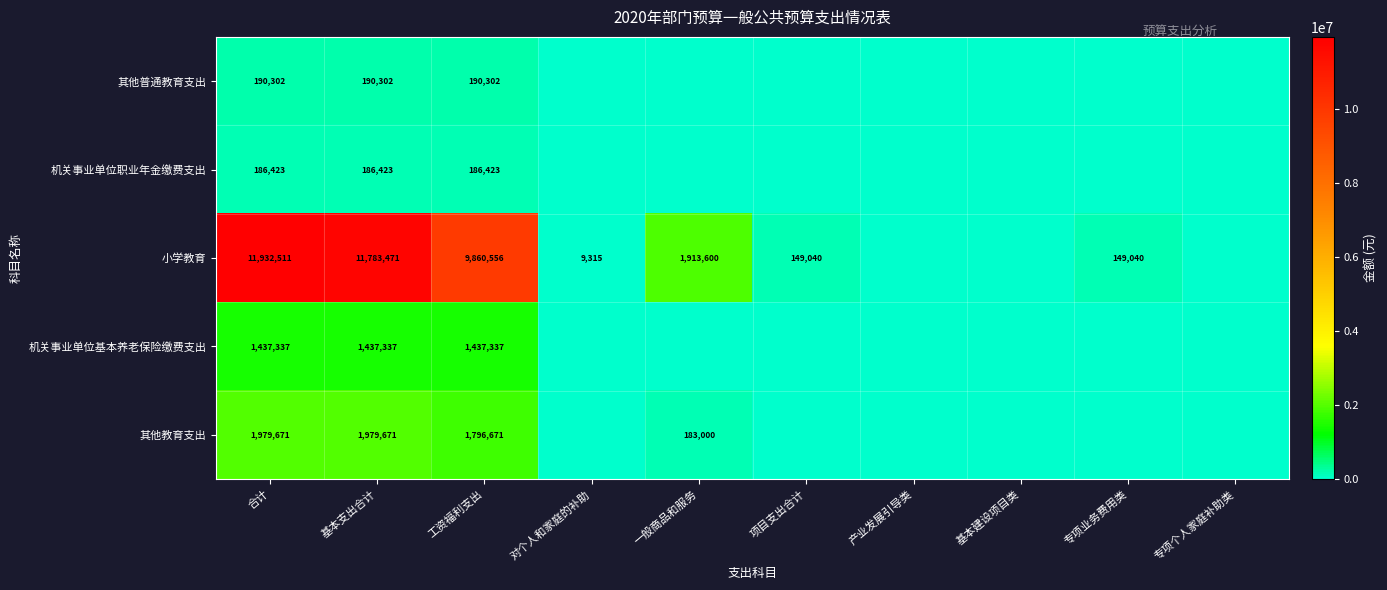

Is the value of 其他普通教育支出 at 基本支出合计 greater than the value of 小学教育 at 专项业务费用类?

Yes